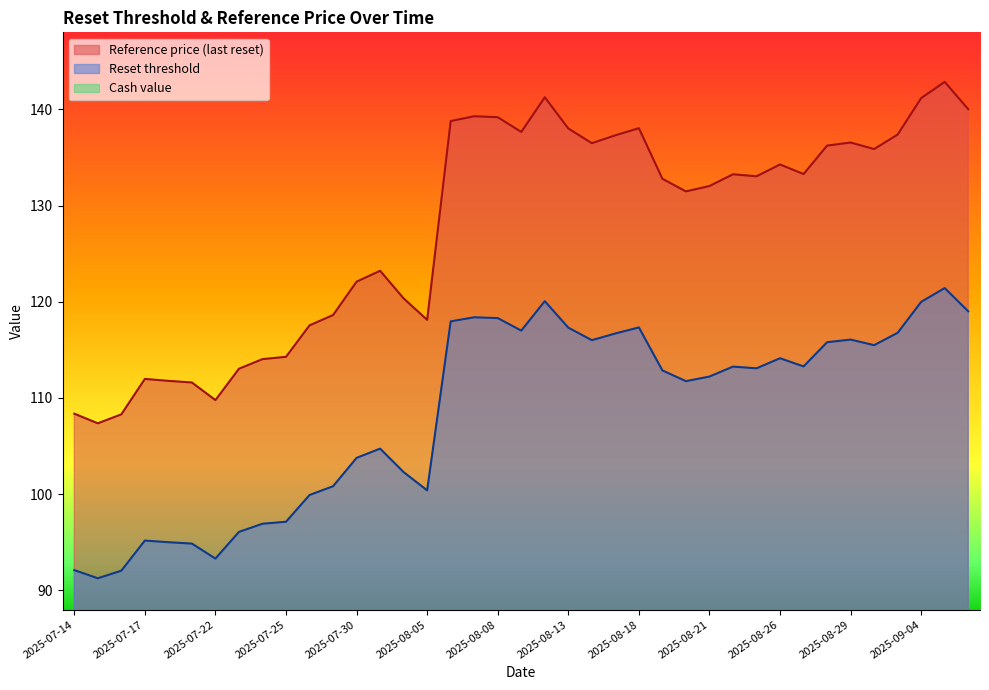

Is the value of Reset threshold at 2025-08-19 greater than the value of Reference price (last reset) at 2025-07-31?

No